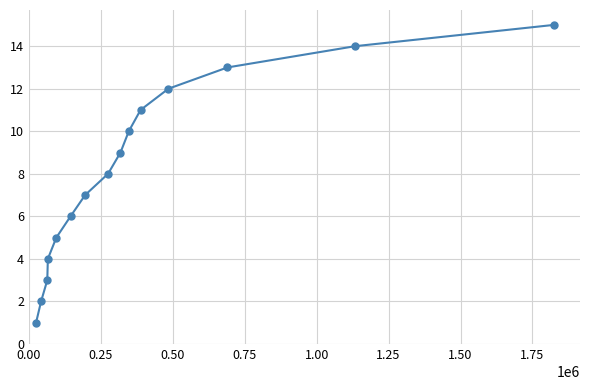

What is the greatest value displayed?

15